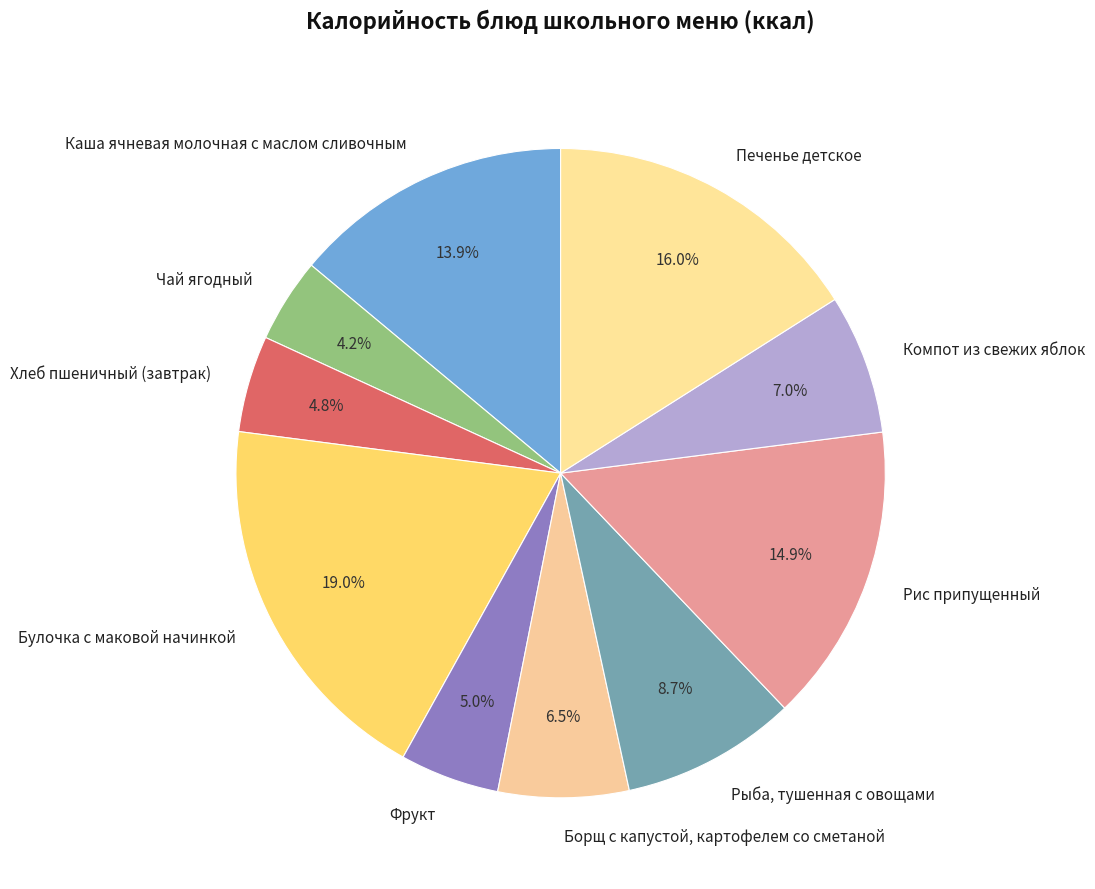

Which category has the smallest portion of the pie?

Чай ягодный